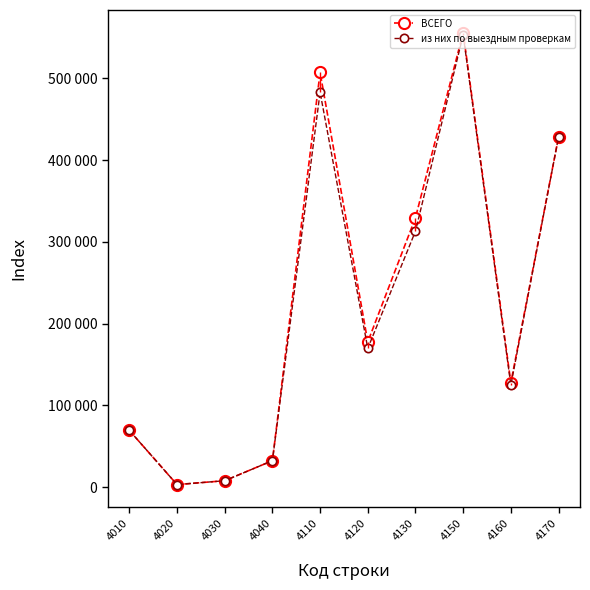

Which category has the highest value across all series?

4150